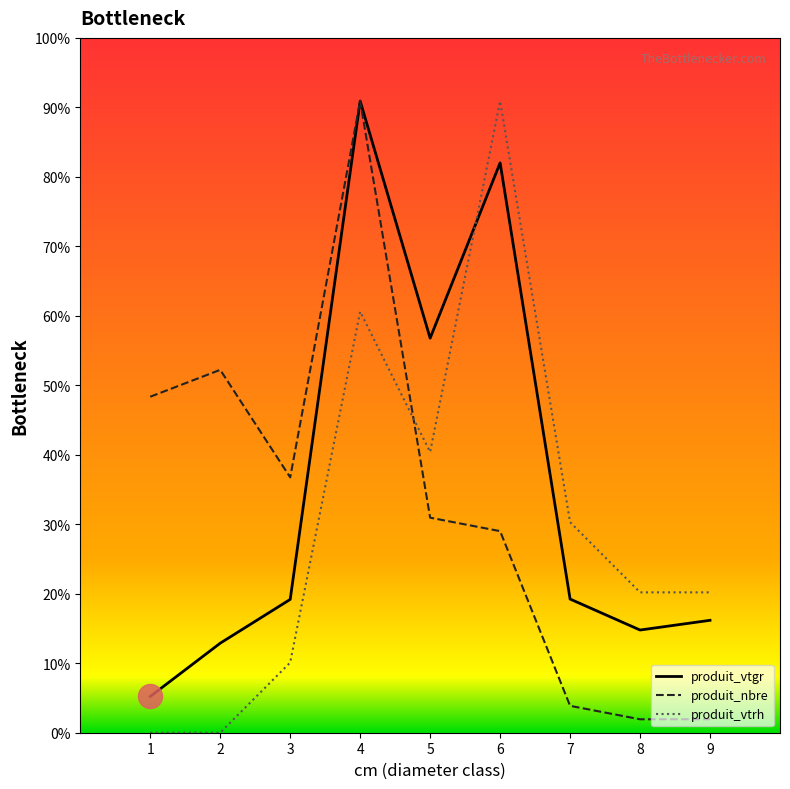

Which series has the largest total across all categories?

produit_vtgr